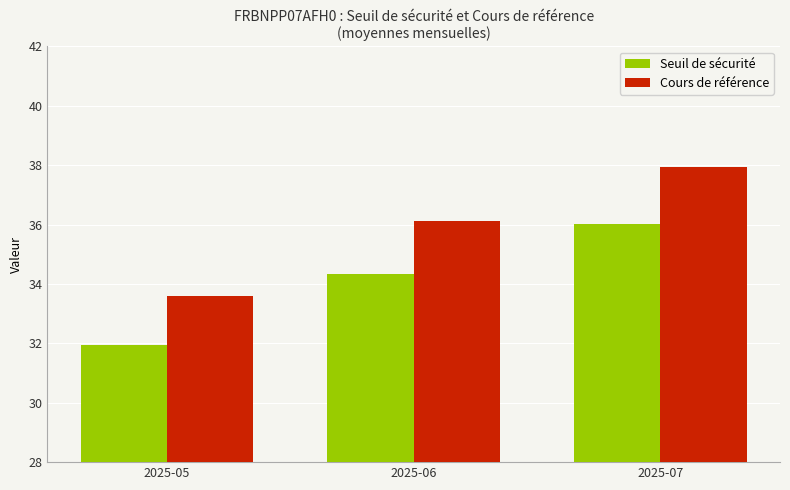

What are all the series names shown in the legend?

Seuil de sécurité, Cours de référence